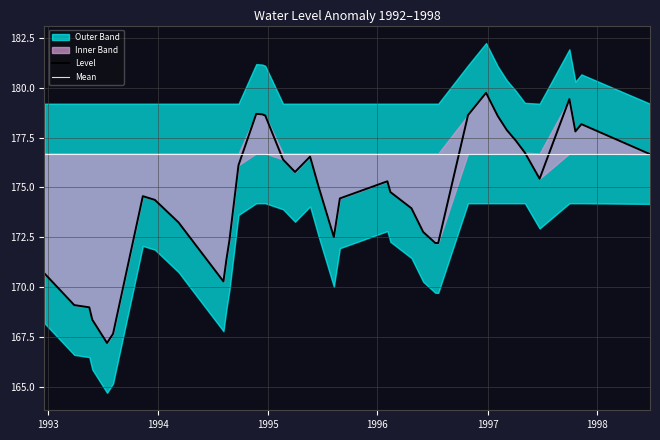

What is the minimum value for Mean?

176.7